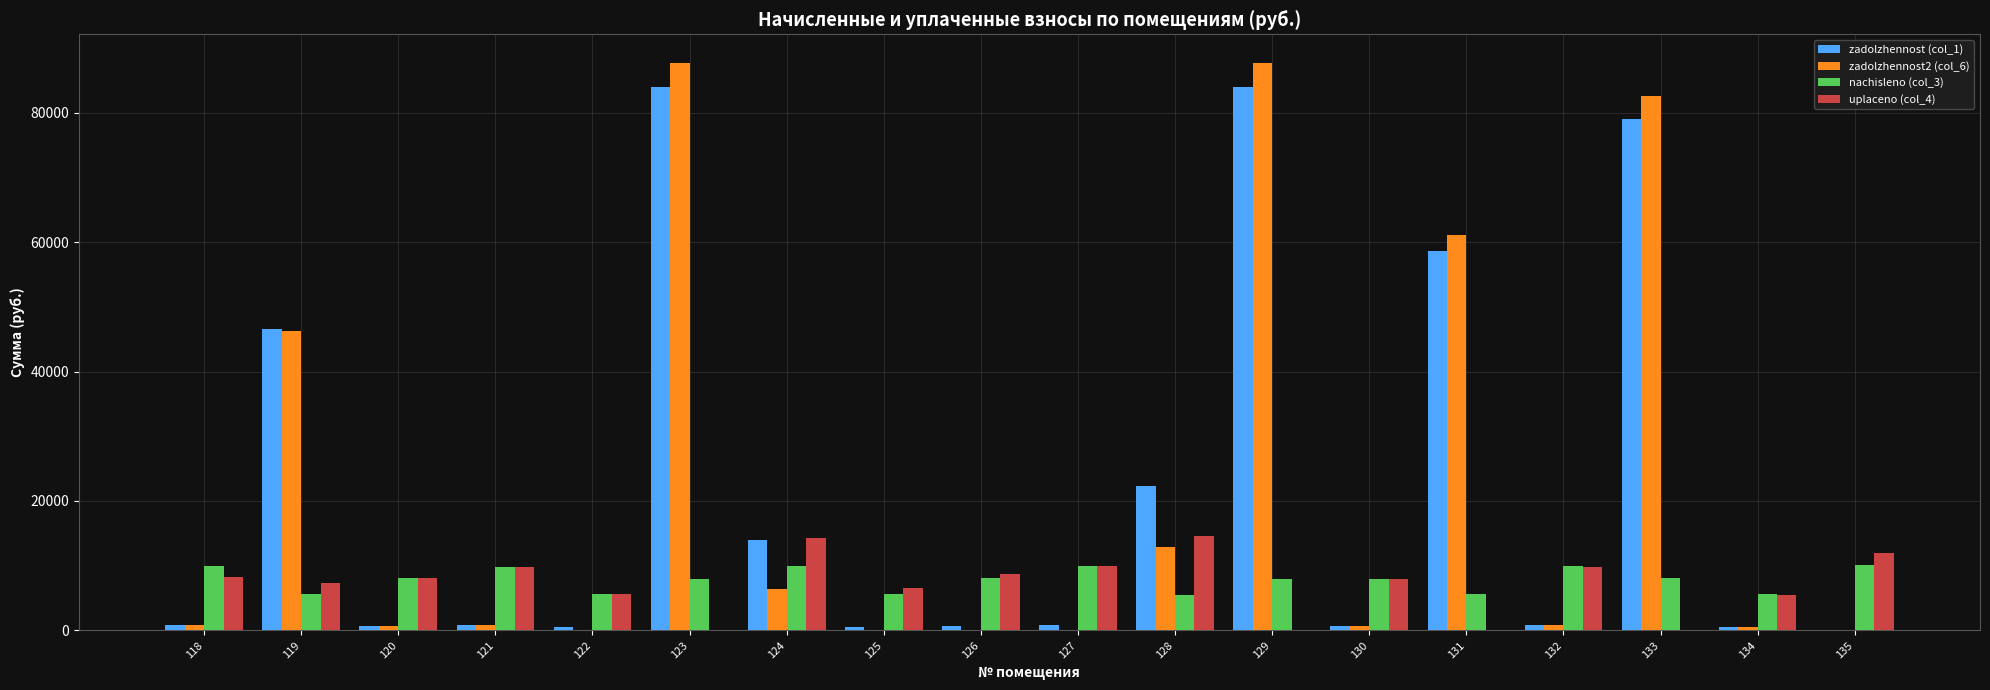

What is the sum of all uplaceno (col_4) values?

128520.2